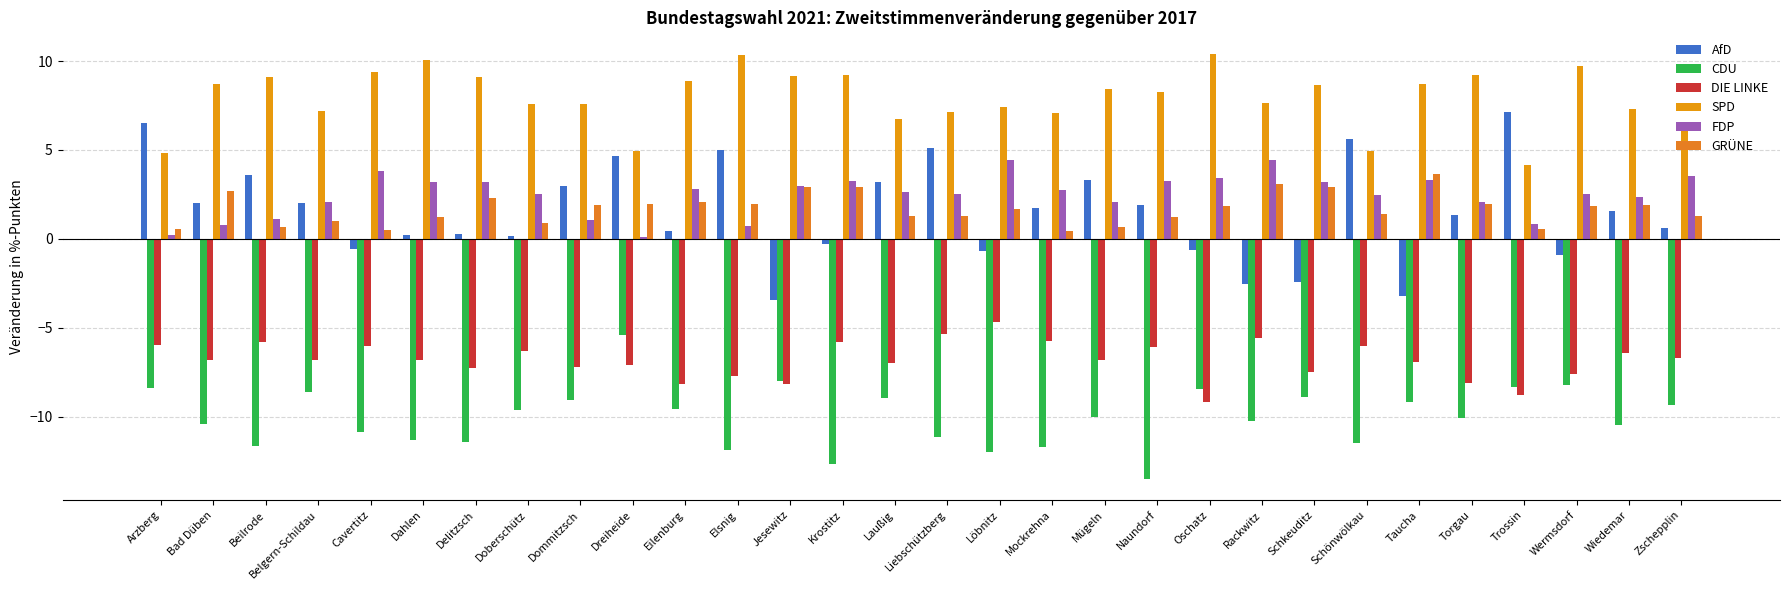

Is the value of FDP at Dahlen greater than the value of SPD at Belgern-Schildau?

No